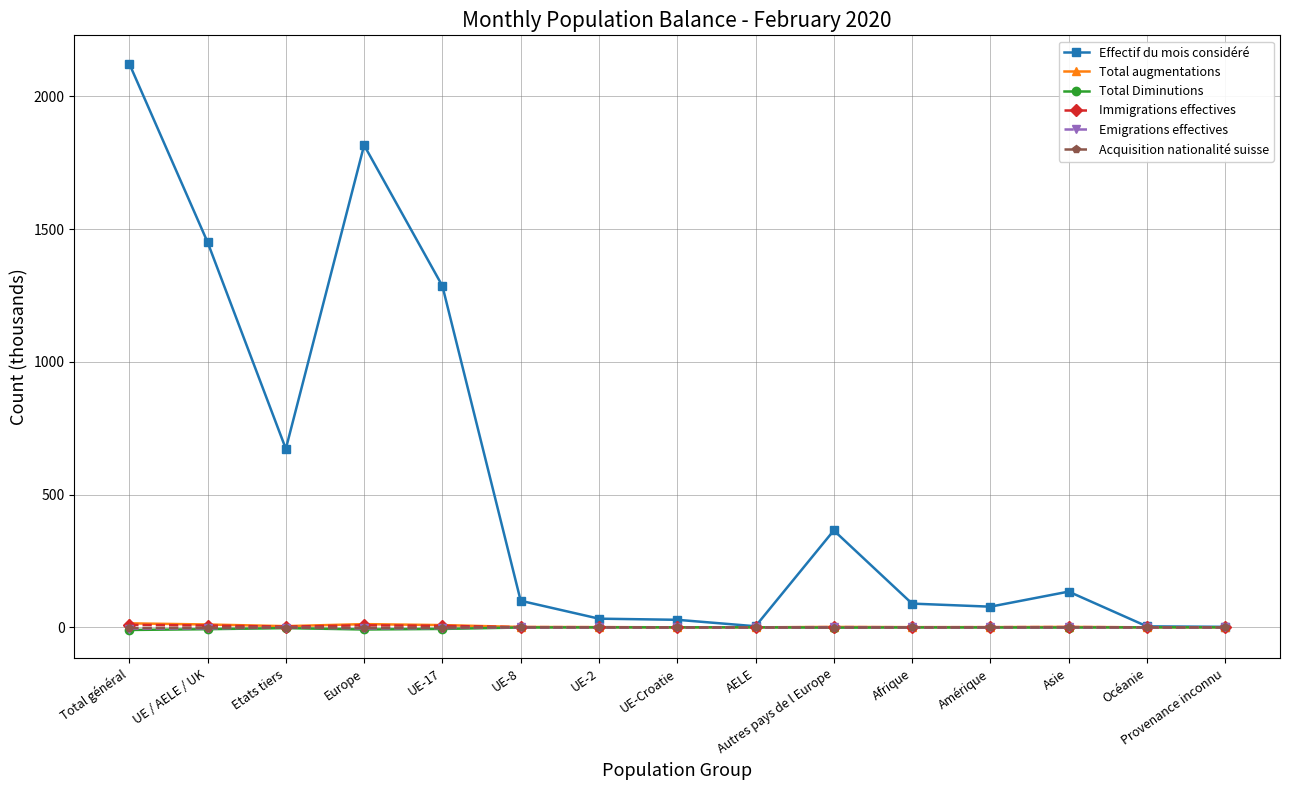

Between UE / AELE / UK and Océanie, which series saw the biggest shift?

Effectif du mois considéré